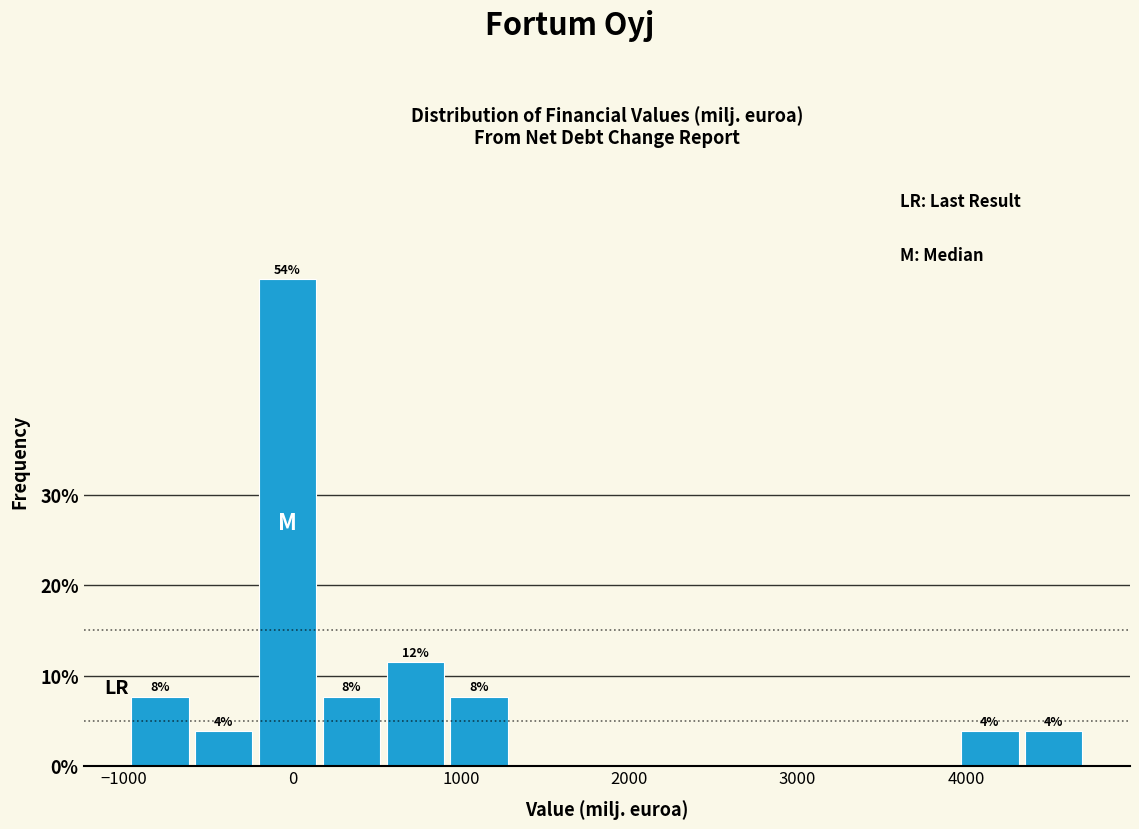

Read against the x-axis, roughly where is the centre of the tallest bar?

0